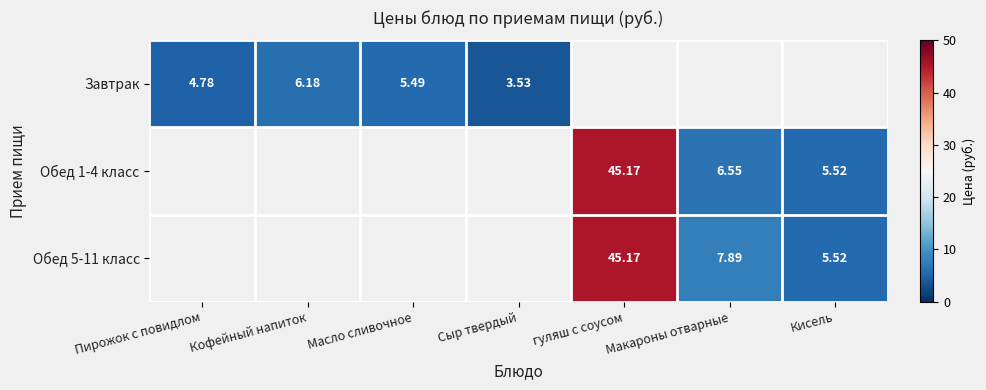

Is the value of Завтрак at Пирожок с повидлом greater than the value of Обед 1-4 класс at Макароны отварные?

No